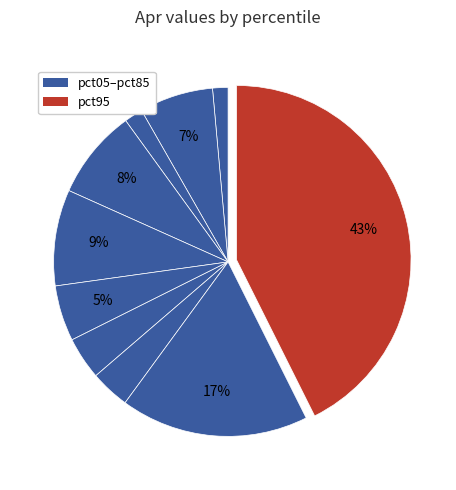

Count the number of slices in the pie.

10